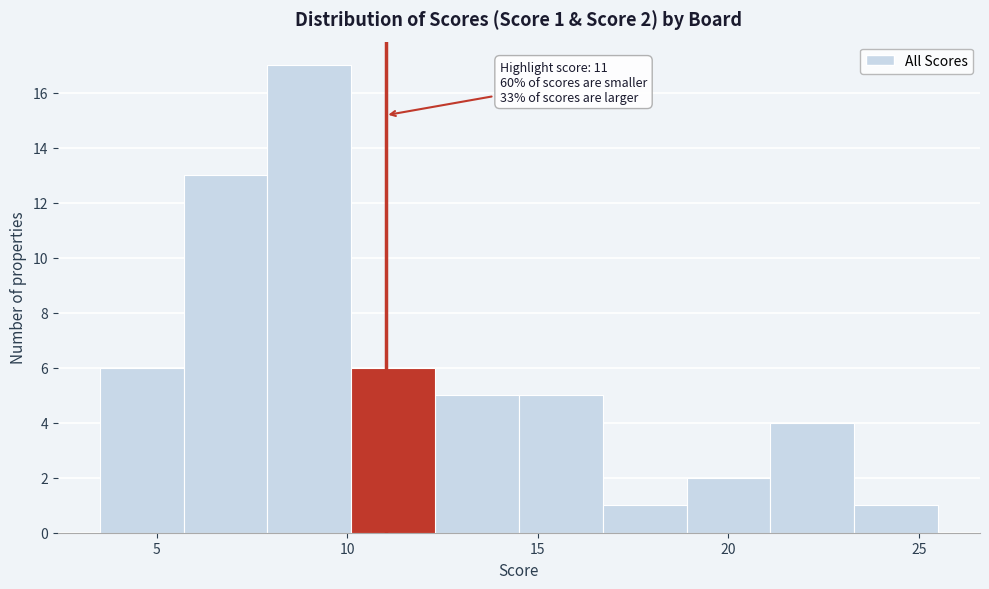

Which range on the x-axis has the tallest bar?

7.9 to 10.1